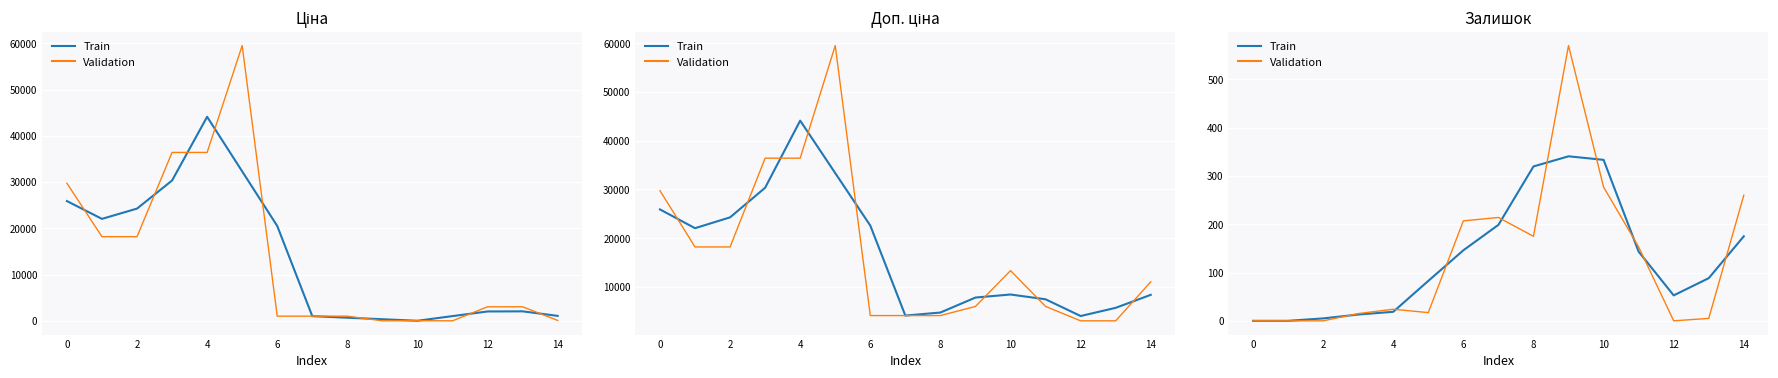

What is the difference between the maximum and second lowest values in the Train series?

340.7